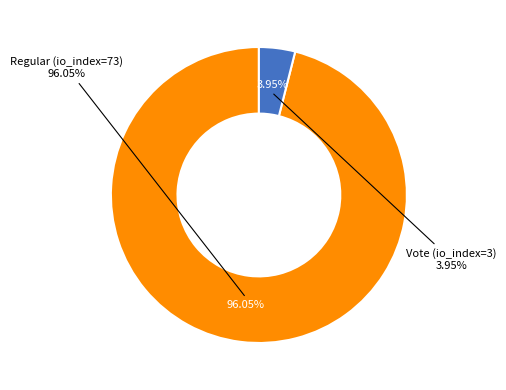

Which category has the smallest portion of the pie?

Vote (io_index=3)